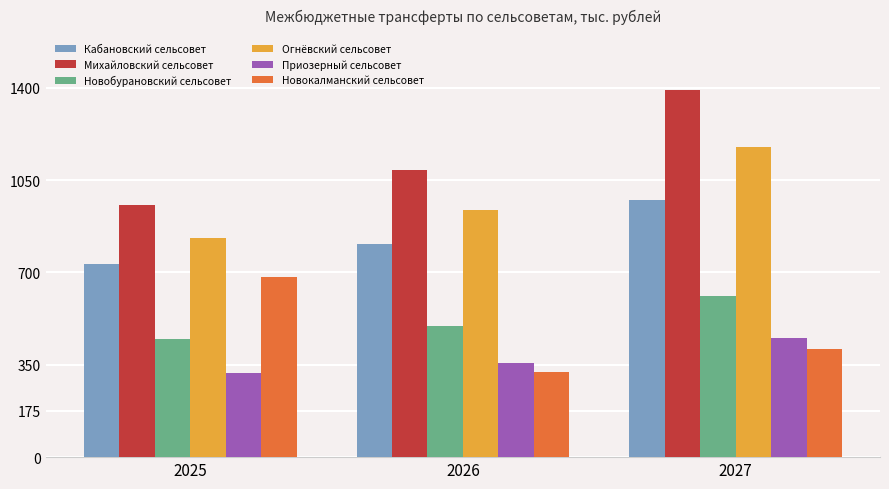

What is the sum of all Михайловский сельсовет values?

3435.6